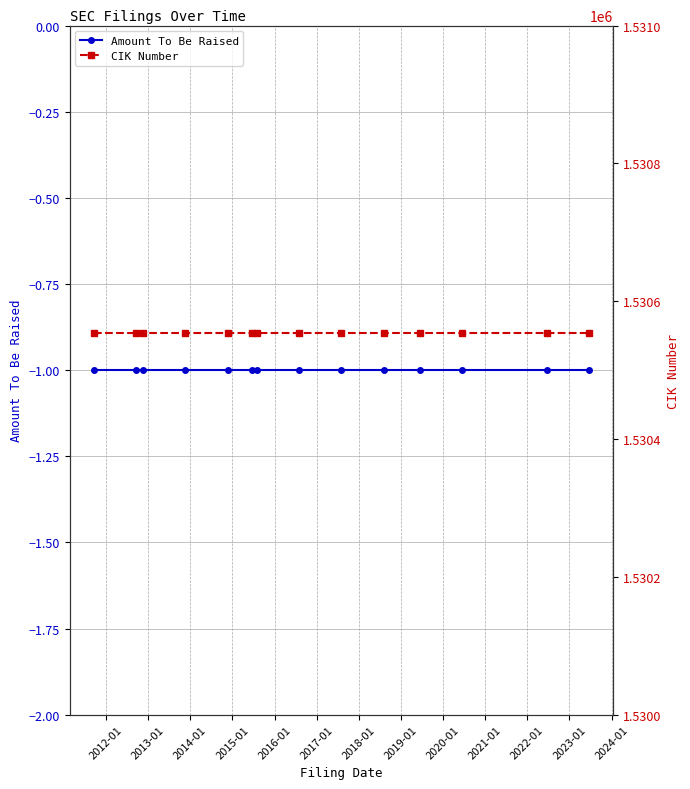

How many lines are shown in the chart?

2